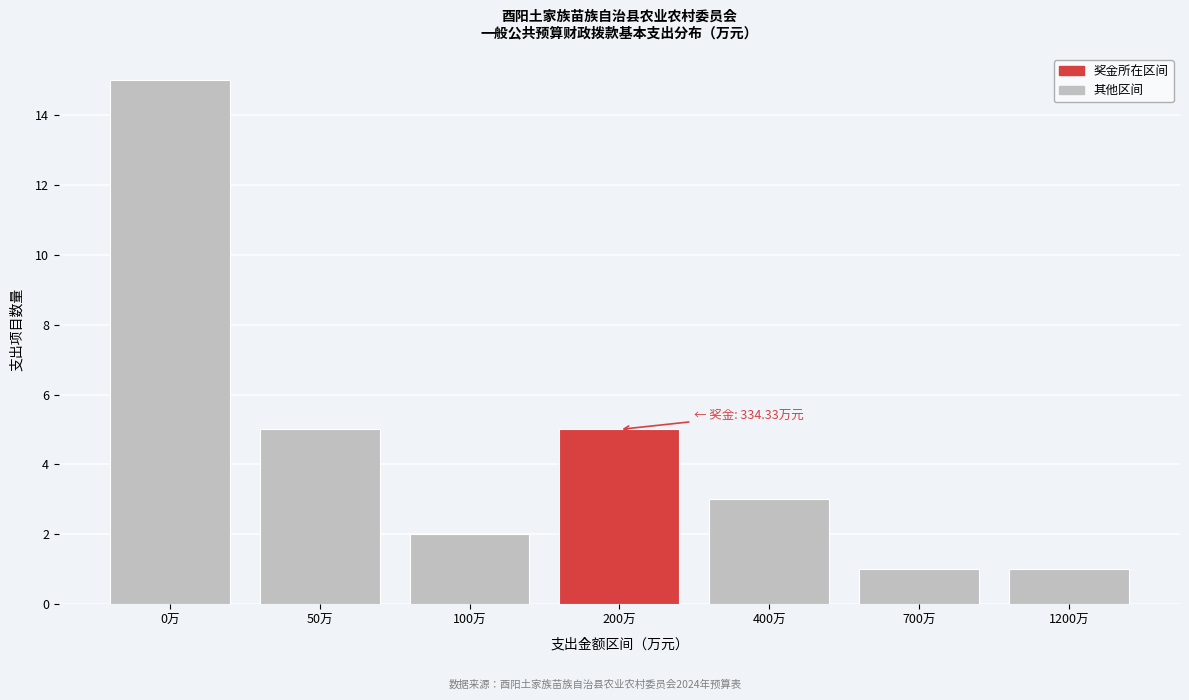

Reading right to left, transcribe all the data shown in this chart.

1200万=1	700万=1	400万=3	200万=5	100万=2	50万=5	0万=15